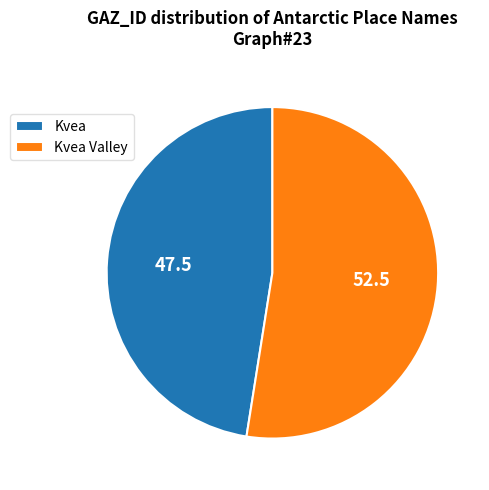

Combined, do Kvea Valley and Kvea account for over 50%?

Yes